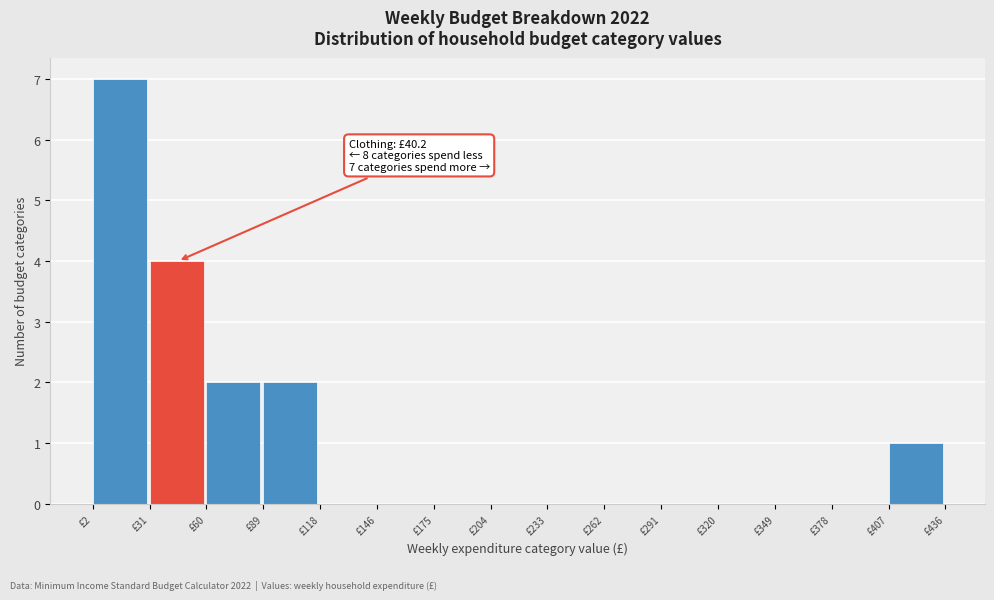

Over which range of the x-axis is the bar tallest?

0 to 30